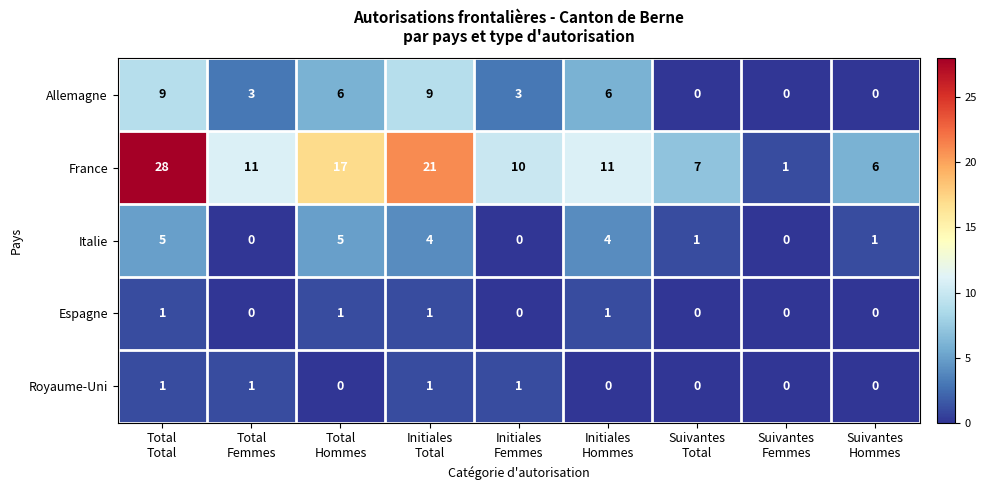

How many Espagne values are between 0 and 1?

9